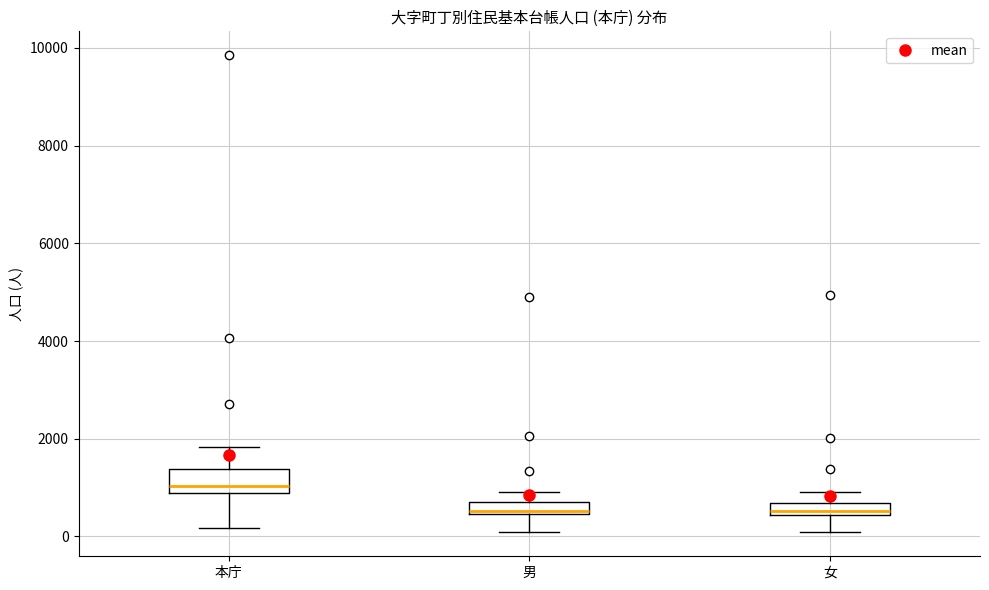

Comparing the boxes themselves (not the whiskers), which one is the tallest?

本庁